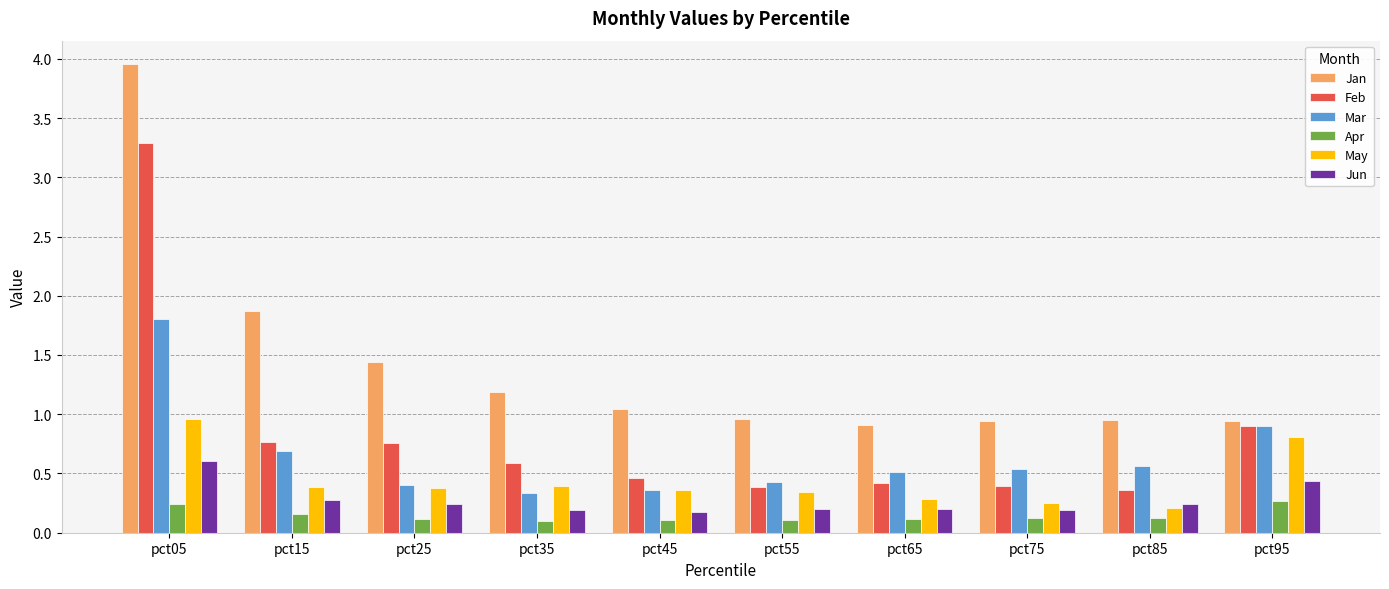

The Feb series shows 1.3 at pct15. True or false?

False